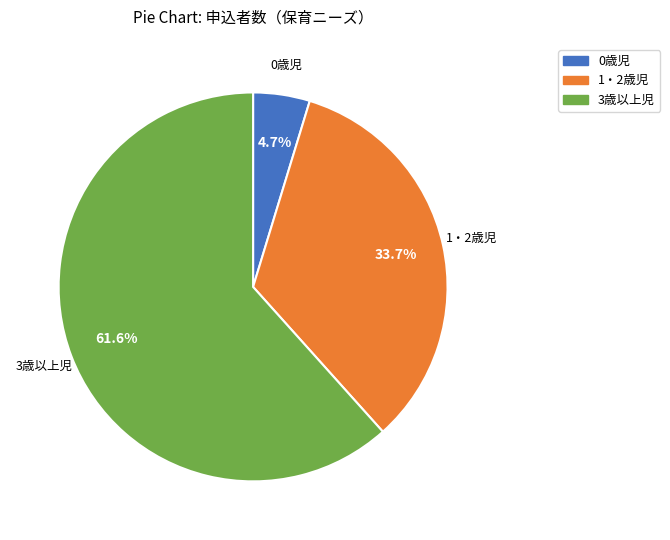

How many slices are in this pie chart?

3